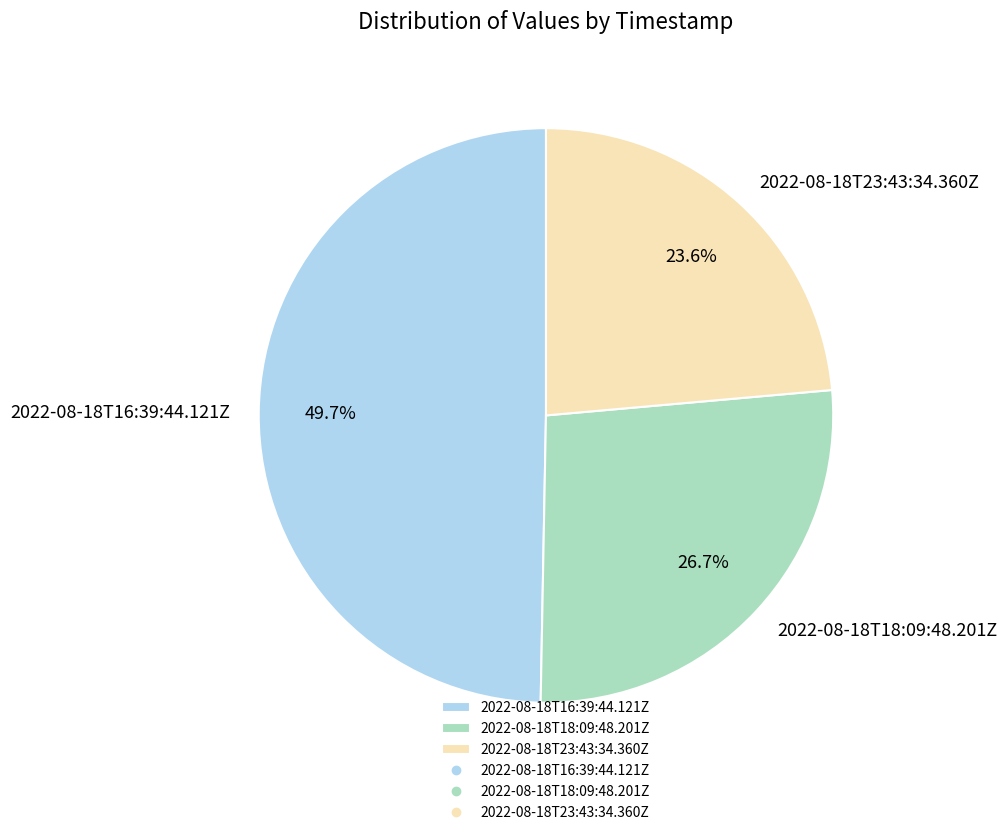

What is the smallest slice in the pie chart?

2022-08-18T23:43:34.360Z